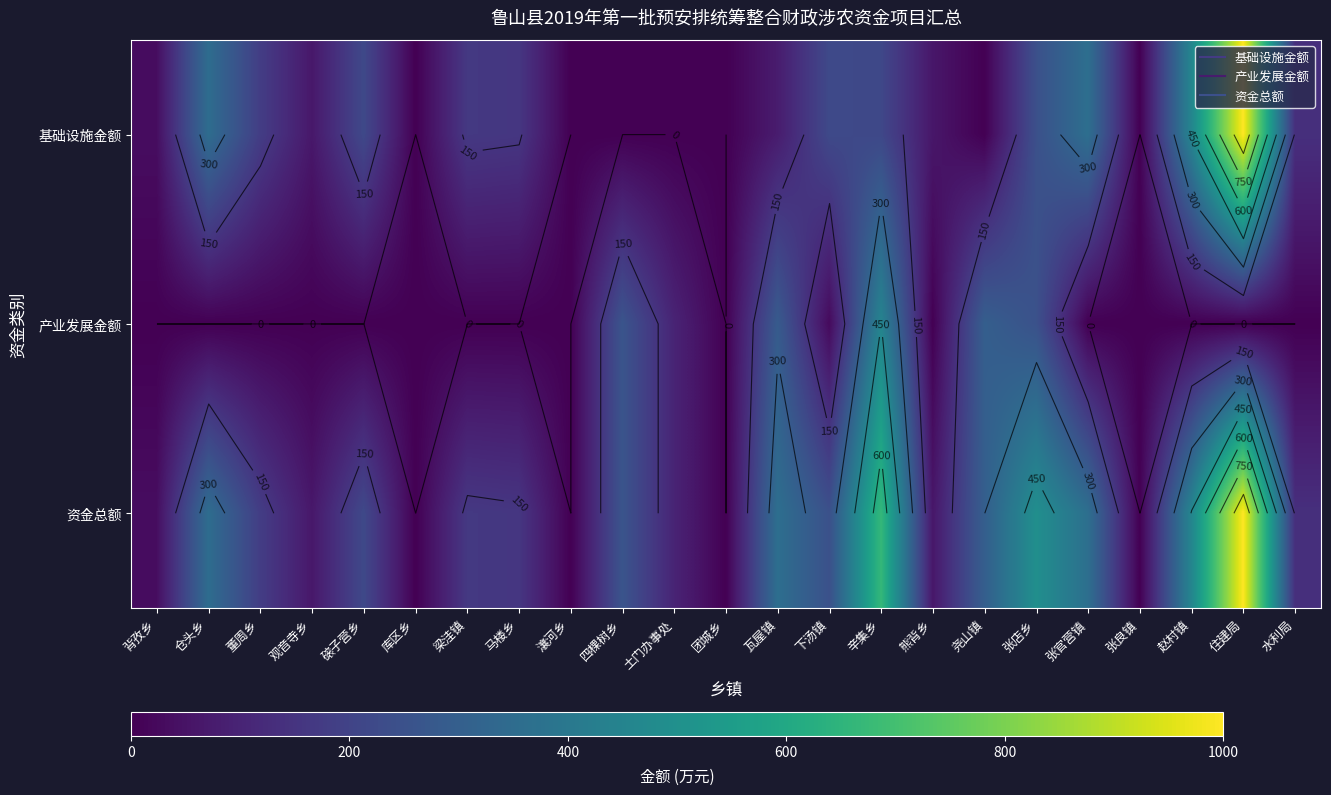

Is it true that 基础设施金额 equals 64.1 at 观音寺乡?

True